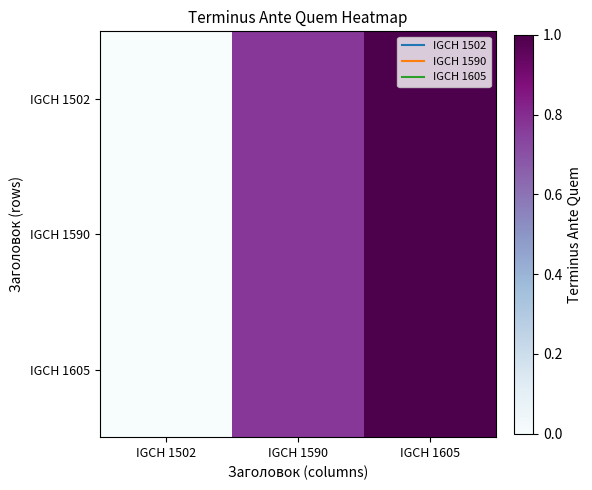

Reading left to right, what are all the values shown in this chart?

IGCH 1502: IGCH 1502=0.0	IGCH 1590=0.8	IGCH 1605=1.0
IGCH 1590: IGCH 1502=0.0	IGCH 1590=0.8	IGCH 1605=1.0
IGCH 1605: IGCH 1502=0.0	IGCH 1590=0.8	IGCH 1605=1.0